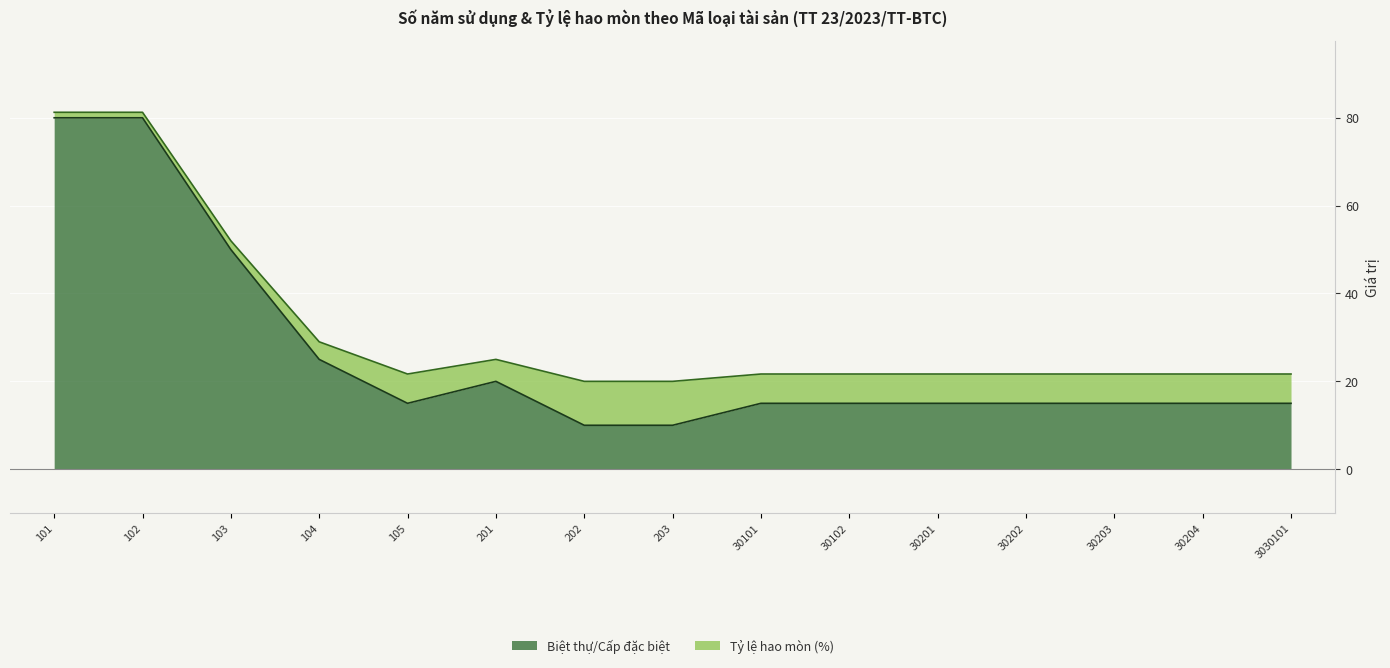

Is it true that the value at 102 is 16?

False